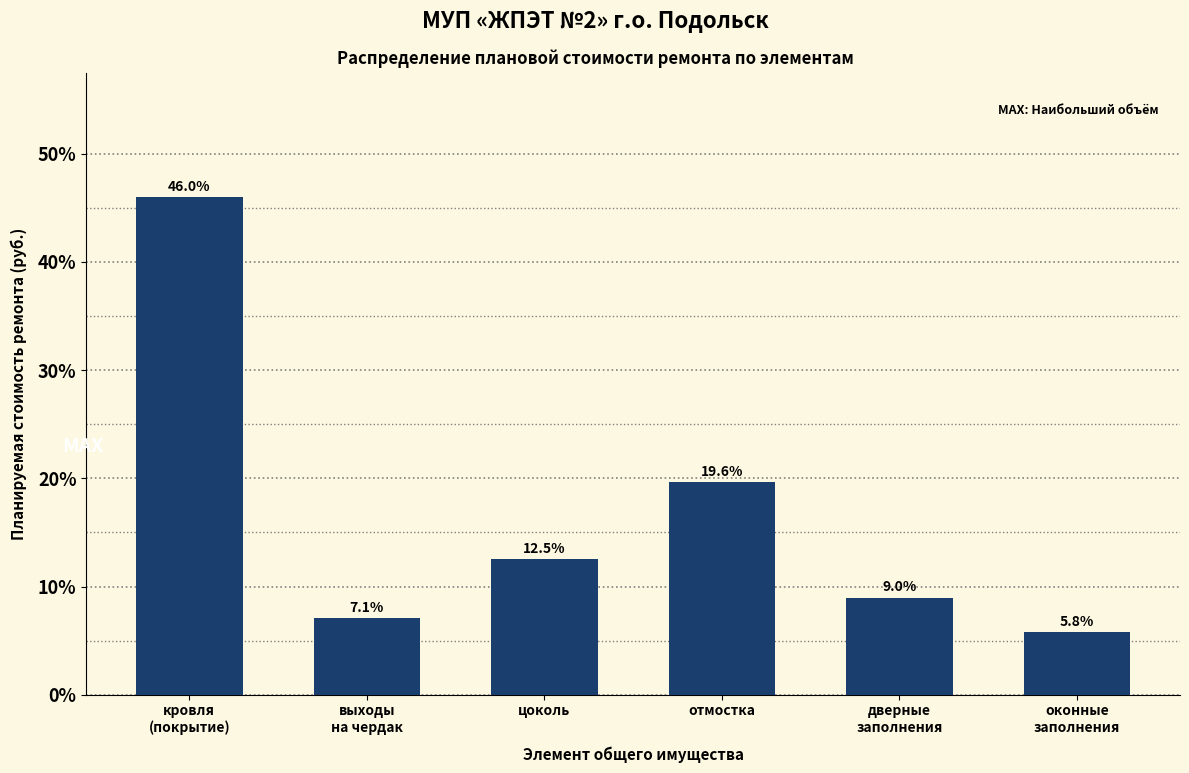

Reading left to right, what are all the values shown in this chart?

46.0	7.1	12.5	19.6	9.0	5.8